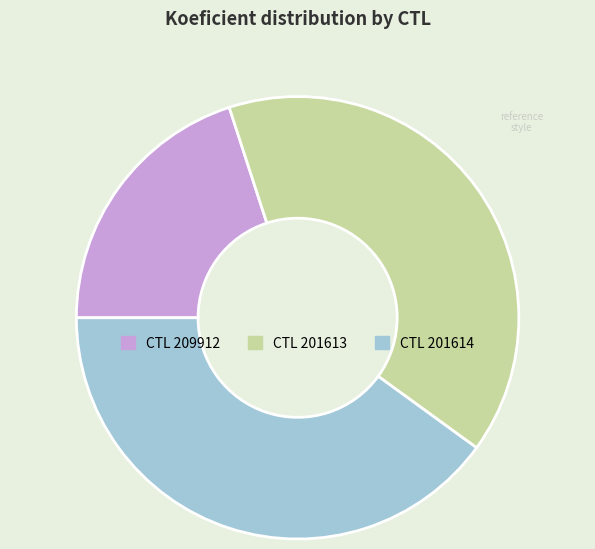

Count the number of slices in the pie.

3